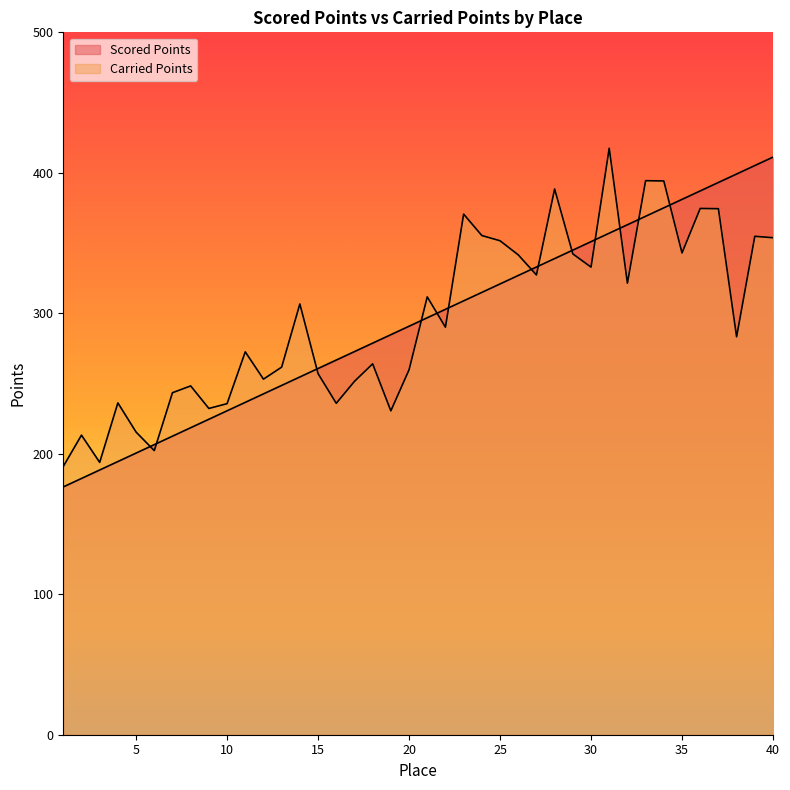

How many lines are shown in the chart?

2